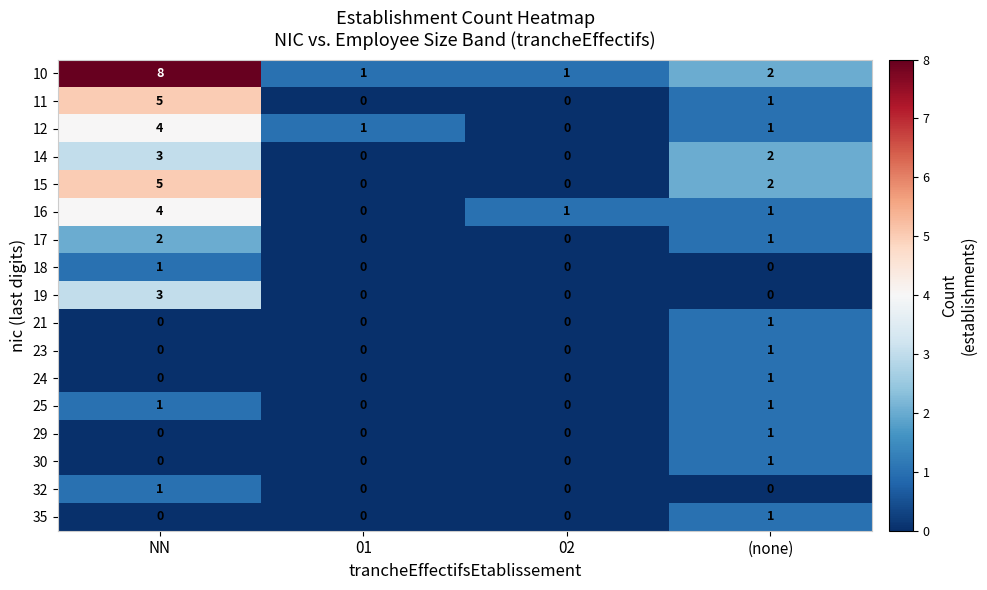

The 19 series shows 0 at (none). True or false?

True